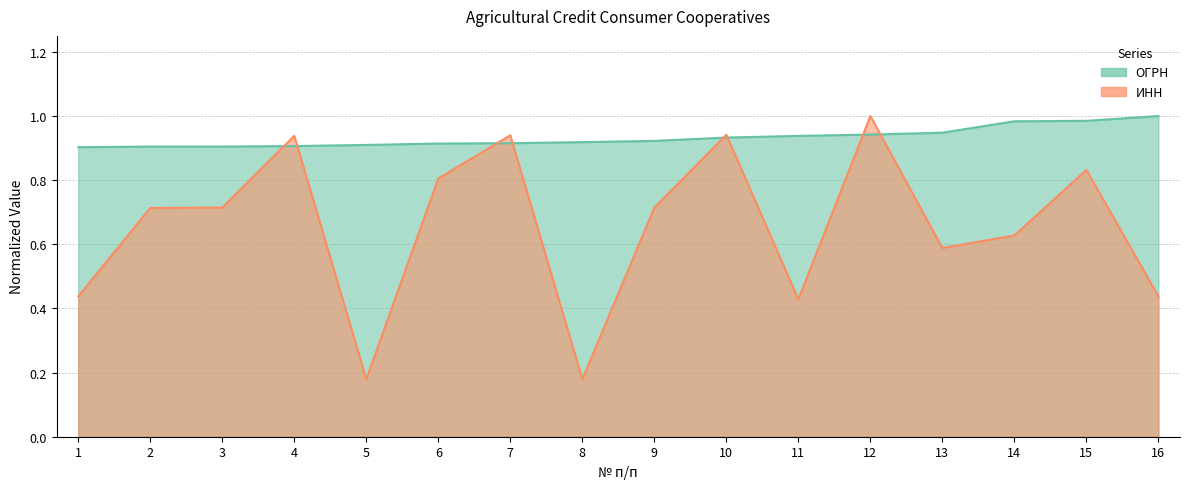

At 11, list the series in order from smallest to largest.

ИНН, ОГРН